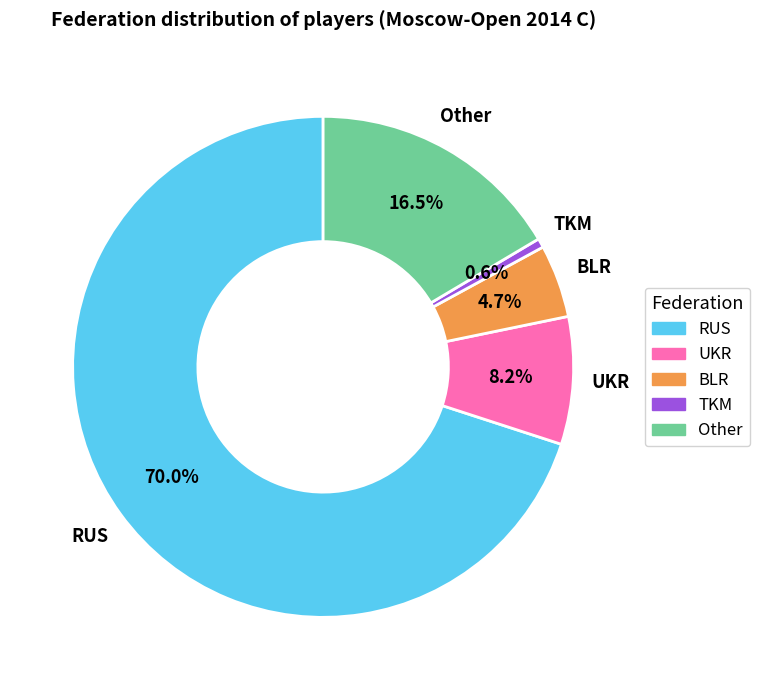

What portion of the pie excludes Other?

83.5%